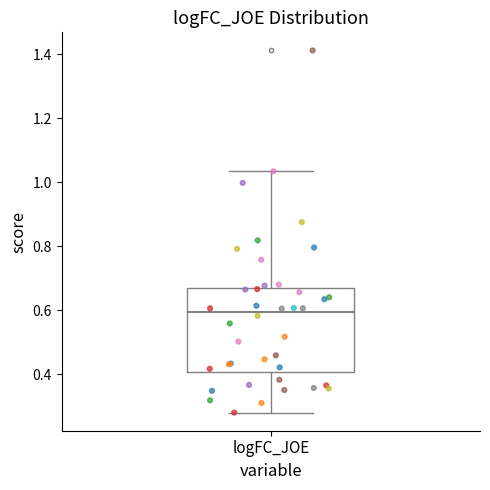

Read this box plot against the y-axis: the position of the median line, the range covered by the box, and the ends of both whiskers. The values are not printed on the chart, so give them approximately, as read against the axis.

median 0.60, box 0.40 to 0.66, whiskers 0.28 to 1.04